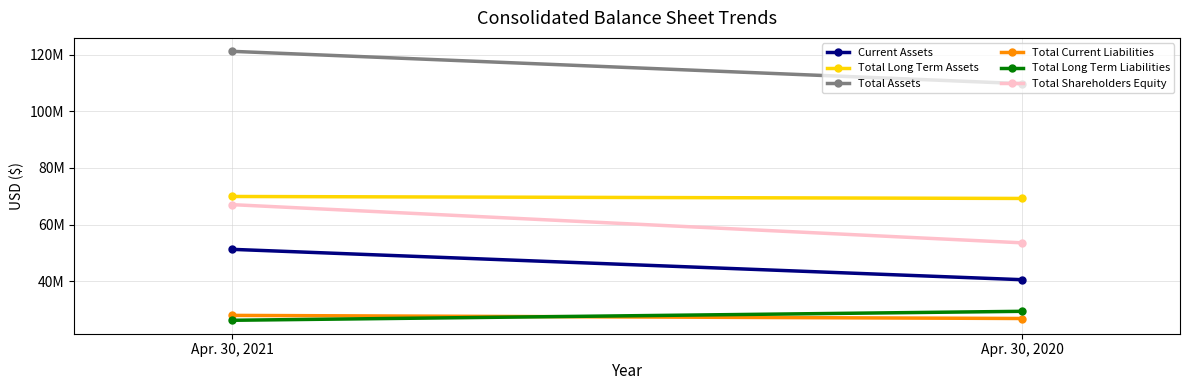

Reading left to right, transcribe all the data shown in this chart.

Current Assets: Apr. 30, 2021=51236000	Apr. 30, 2020=40525000
Total Long Term Assets: Apr. 30, 2021=69900000	Apr. 30, 2020=69203000
Total Assets: Apr. 30, 2021=121136000	Apr. 30, 2020=109728000
Total Current Liabilities: Apr. 30, 2021=27924000	Apr. 30, 2020=26825000
Total Long Term Liabilities: Apr. 30, 2021=26199000	Apr. 30, 2020=29364000
Total Shareholders Equity: Apr. 30, 2021=67013000	Apr. 30, 2020=53539000